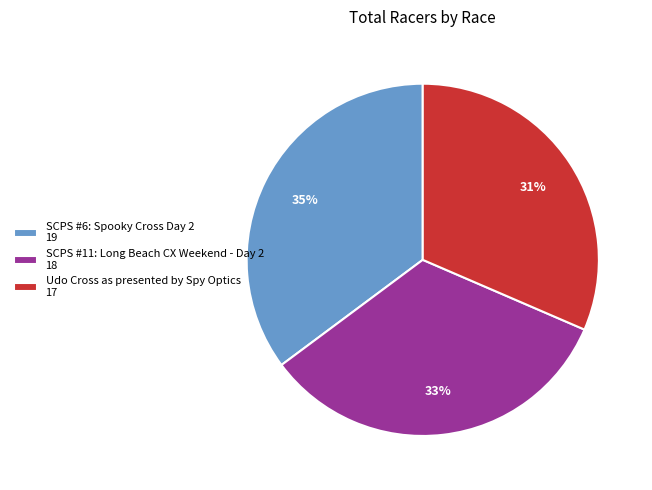

Is it true that SCPS #6: Spooky Cross Day 2 is 35% of the pie?

True